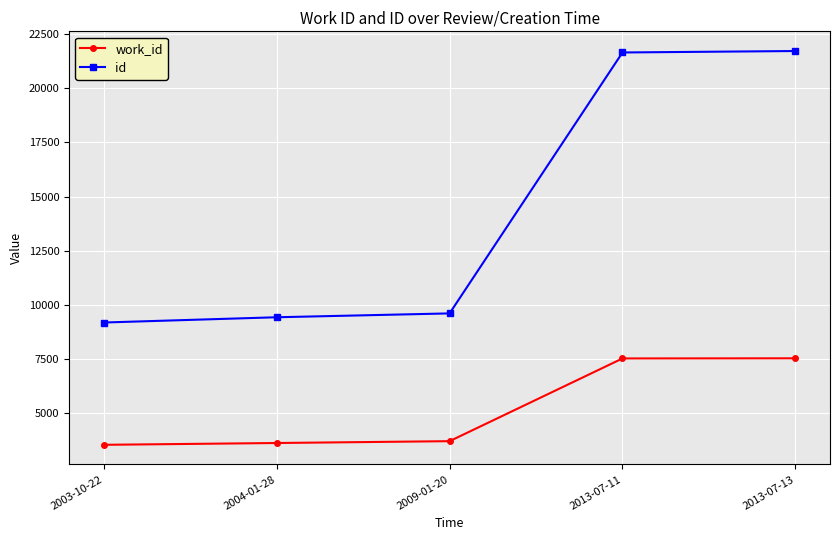

What is the sum of all work_id values?

25990